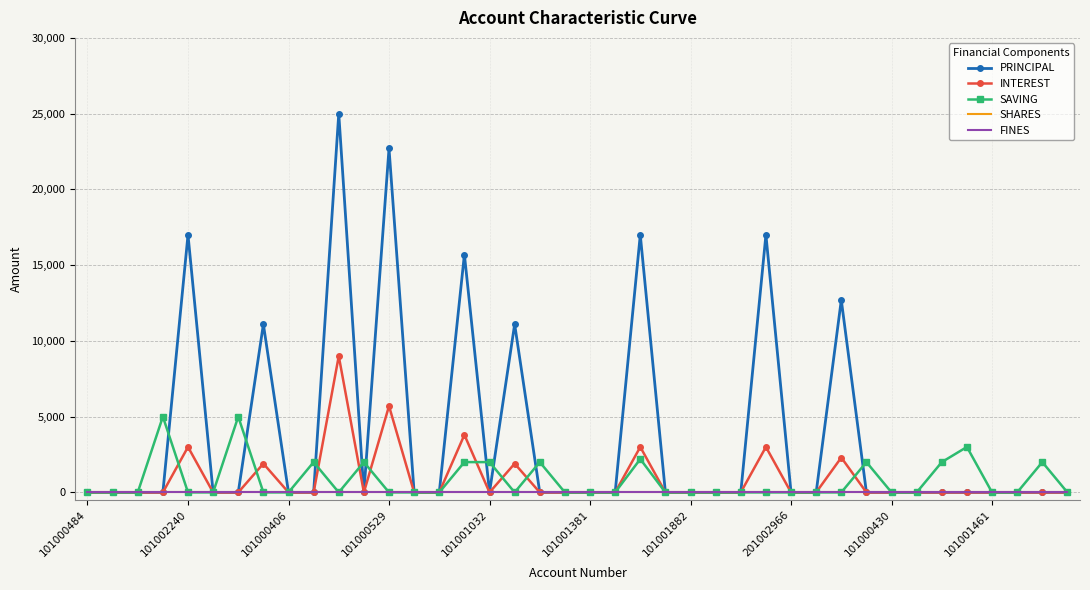

Does the chart have visible grid lines?

Yes